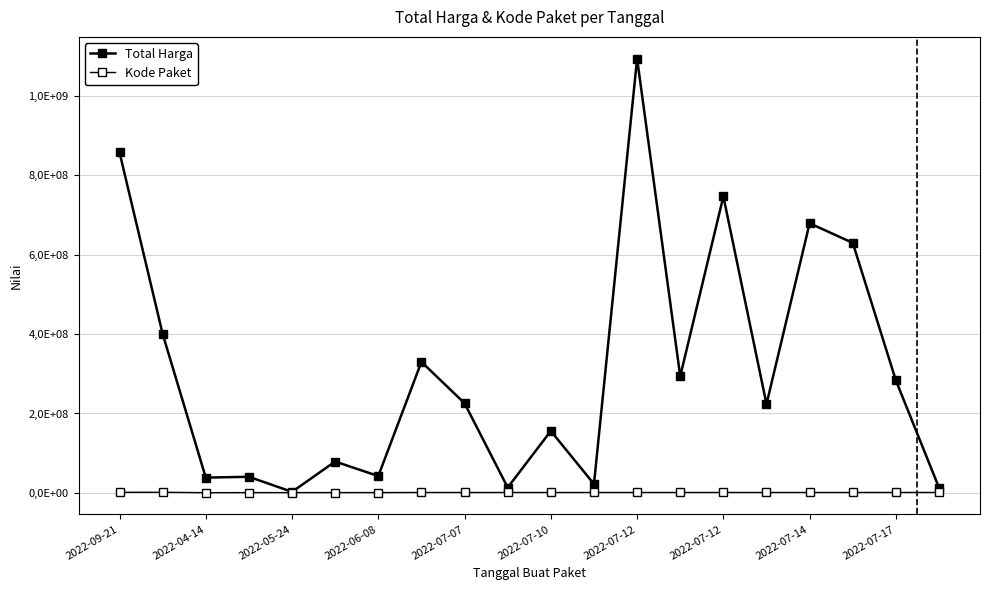

Reading right to left, transcribe all the data shown in this chart.

Total Harga: 13022100	283140000	629728436	679016000	223629500	746805000	293741000	1093846000	22275000	155986000	13466500	225750000	330000000	42486000	79000000	2679000	40550000	38544000	400500000	857770500
Kode Paket: 1142788	1136402	1122151	1121996	1121134	1102623	1099612	1099423	1081492	1081455	1081434	1071985	1071789	824081	810053	769417	745848	581313	1581487	1524788